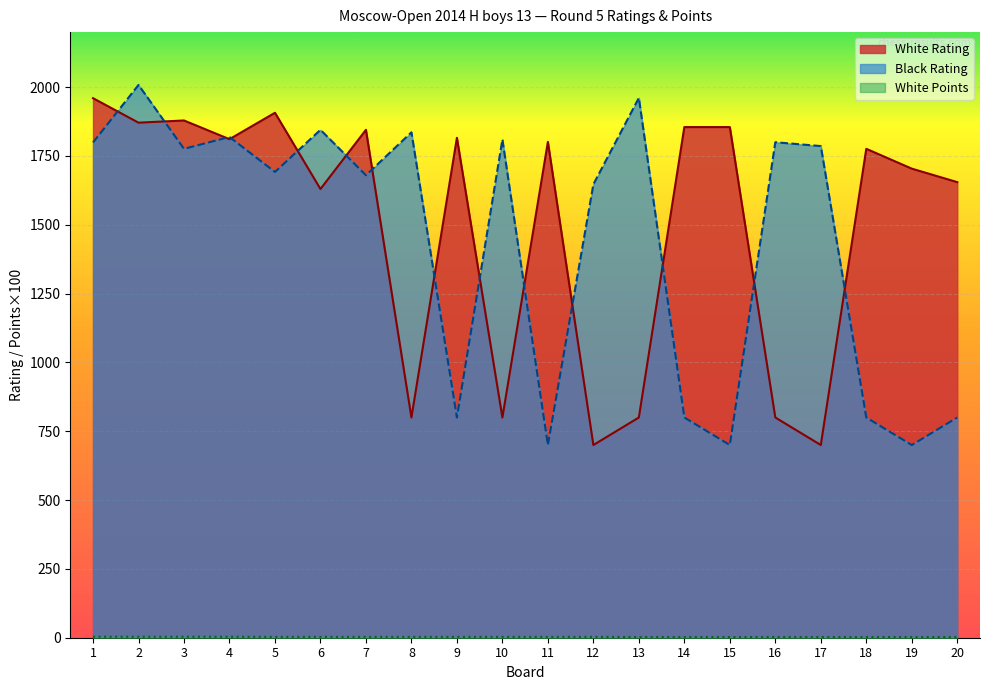

What is the difference between the maximum and minimum values in the White Points series?

1.0